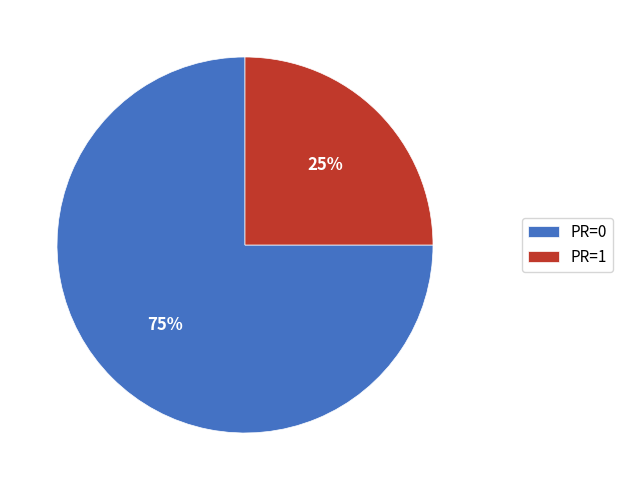

The PR=0 slice represents 99% of the pie. True or false?

False